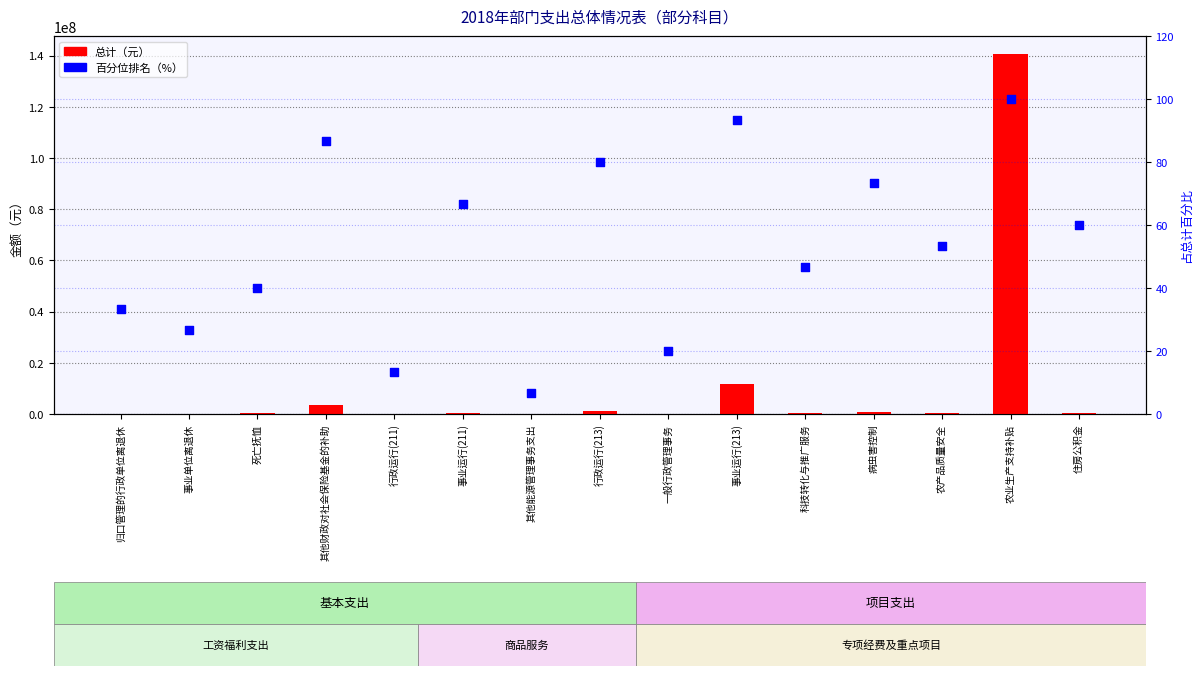

What are all the series names shown in the legend?

总计, 百分位排名